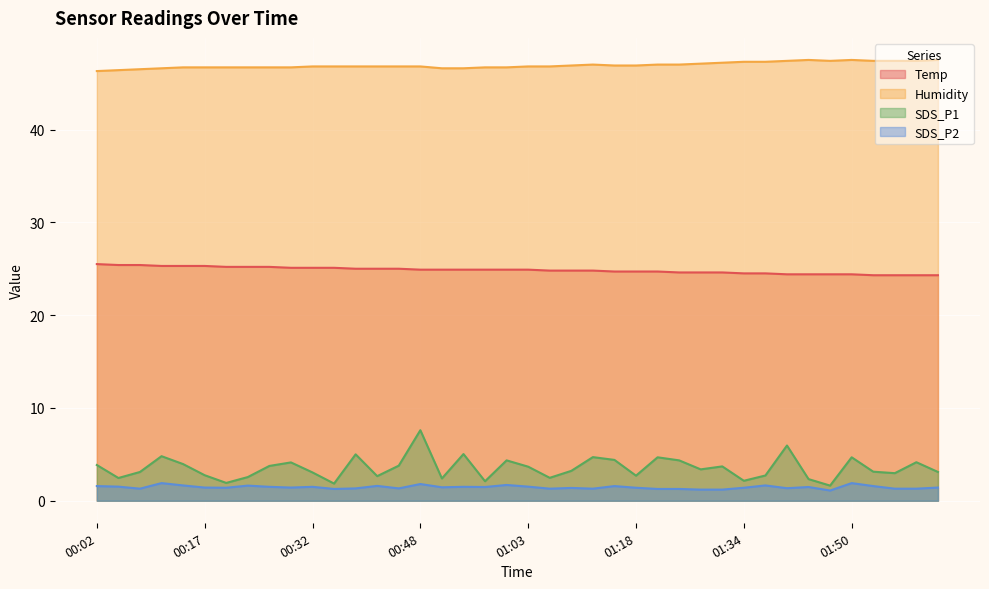

Count the SDS_P2 values in the range 1 to 2.

40